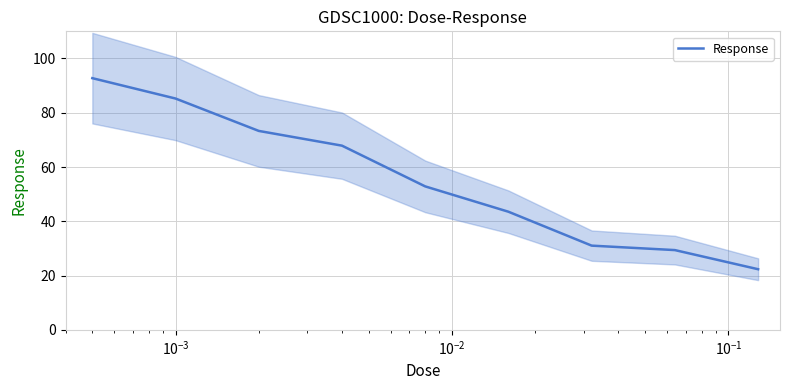

What is the label of the 7th point from the right?

$\mathdefault{10^{-3}}$